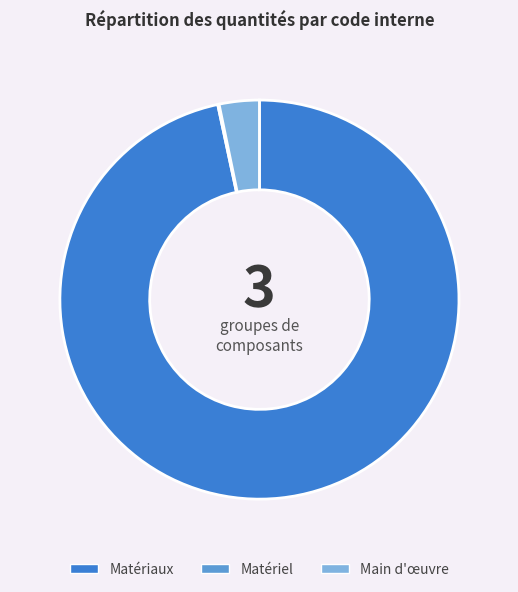

Does any single category account for the majority?

Yes